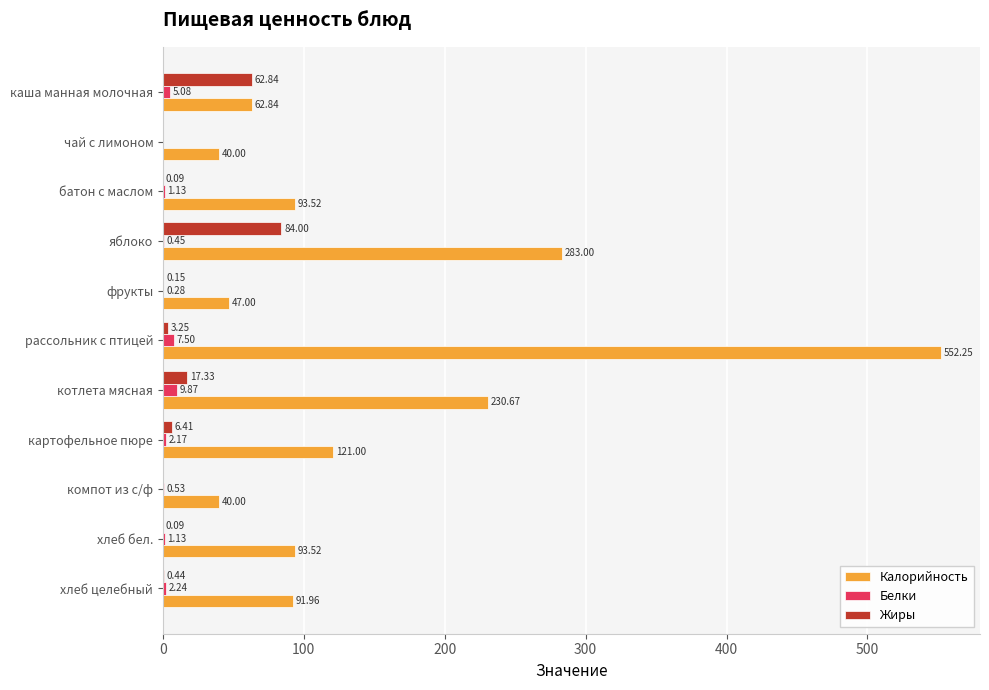

Between чай с лимоном and котлета мясная, which series saw the biggest shift?

Калорийность